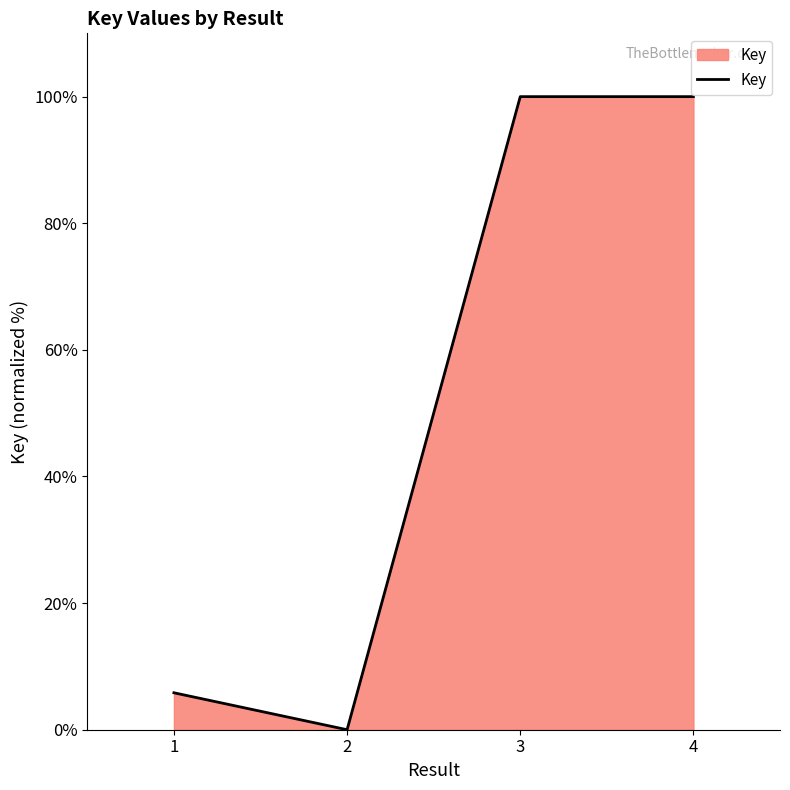

What is the difference between the maximum and minimum values?

100.0